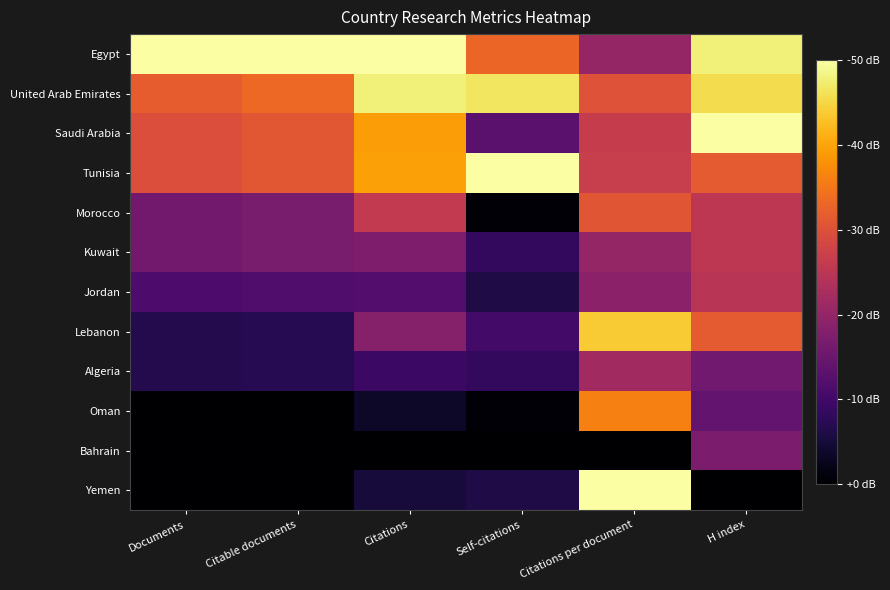

Reading left to right, transcribe all the data shown in this chart.

Egypt: Documents=1.0	Citable documents=1.0	Citations=1.0	Self-citations=0.7	Citations per document=0.4	H index=1.0
United Arab Emirates: Documents=0.6	Citable documents=0.7	Citations=1.0	Self-citations=0.9	Citations per document=0.6	H index=0.9
Saudi Arabia: Documents=0.6	Citable documents=0.6	Citations=0.8	Self-citations=0.3	Citations per document=0.5	H index=1.0
Tunisia: Documents=0.6	Citable documents=0.6	Citations=0.8	Self-citations=1.0	Citations per document=0.5	H index=0.6
Morocco: Documents=0.3	Citable documents=0.3	Citations=0.5	Self-citations=0.0	Citations per document=0.6	H index=0.5
Kuwait: Documents=0.3	Citable documents=0.3	Citations=0.3	Self-citations=0.2	Citations per document=0.4	H index=0.5
Jordan: Documents=0.2	Citable documents=0.2	Citations=0.2	Self-citations=0.1	Citations per document=0.4	H index=0.5
Lebanon: Documents=0.1	Citable documents=0.1	Citations=0.4	Self-citations=0.2	Citations per document=0.9	H index=0.6
Algeria: Documents=0.1	Citable documents=0.1	Citations=0.2	Self-citations=0.2	Citations per document=0.4	H index=0.3
Oman: Documents=0.0	Citable documents=0.0	Citations=0.1	Self-citations=0.0	Citations per document=0.7	H index=0.3
Bahrain: Documents=0.0	Citable documents=0.0	Citations=0.0	Self-citations=0.0	Citations per document=0.0	H index=0.3
Yemen: Documents=0.0	Citable documents=0.0	Citations=0.1	Self-citations=0.1	Citations per document=1.0	H index=0.0